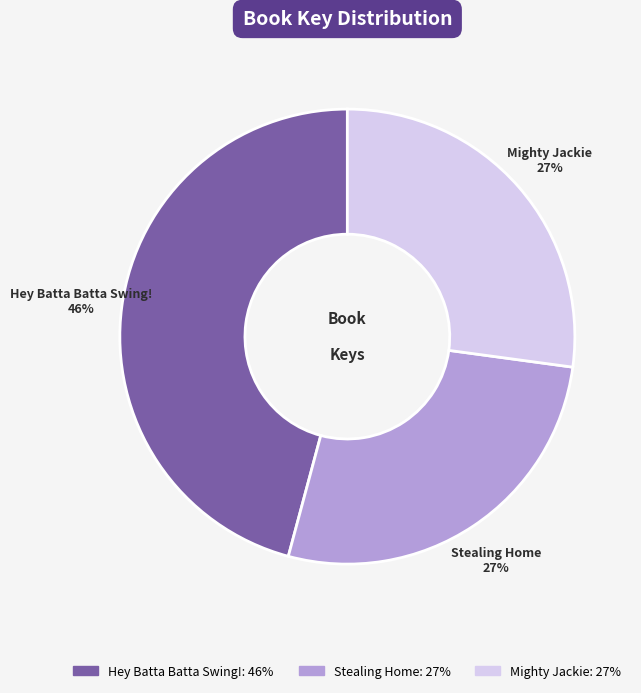

What is the ratio of the value at Mighty Jackie to the value at Hey Batta Batta Swing!?

0.6